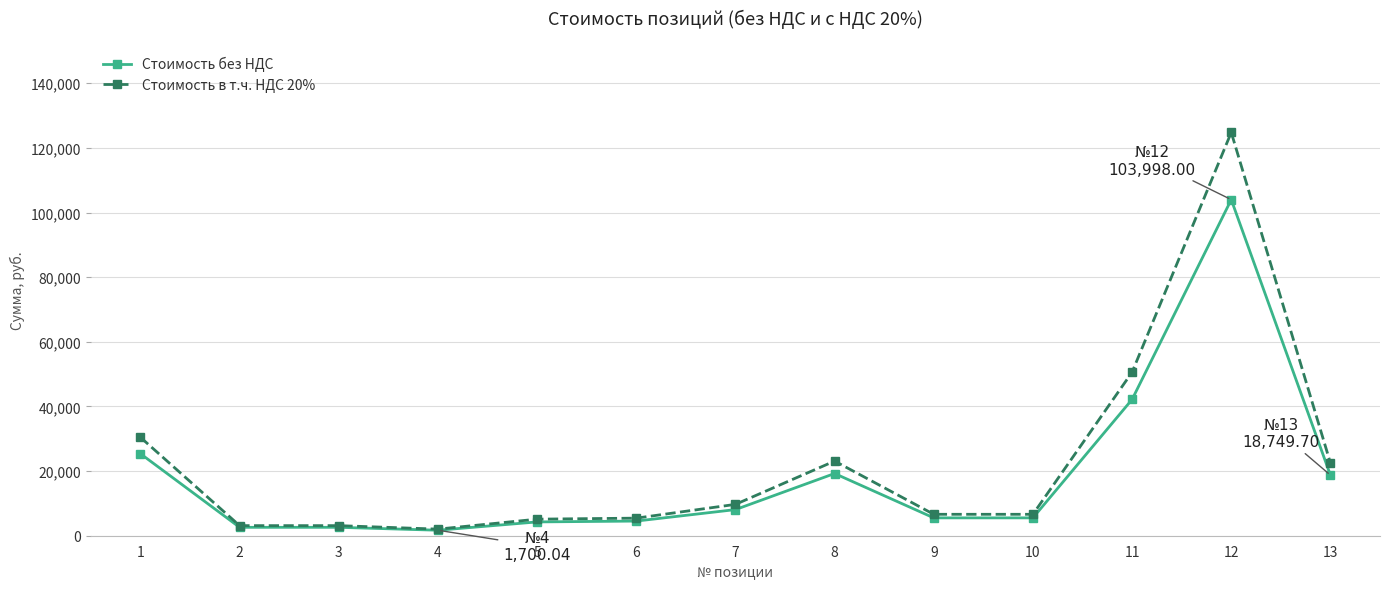

Is it true that Стоимость в т.ч. НДС 20% equals 5123.9 at 5?

True